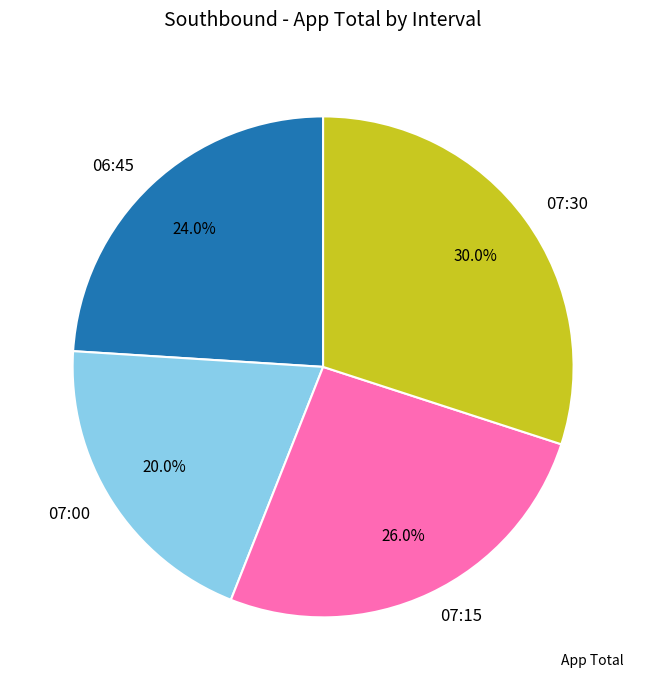

What is the total percentage of 07:30 and 06:45?

54.0%